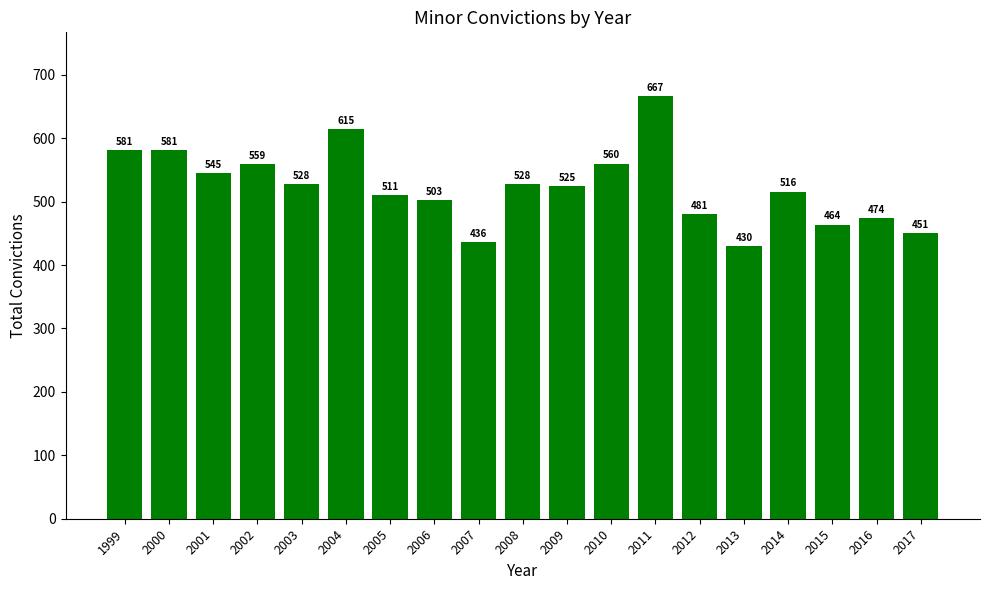

What is the average value?

524